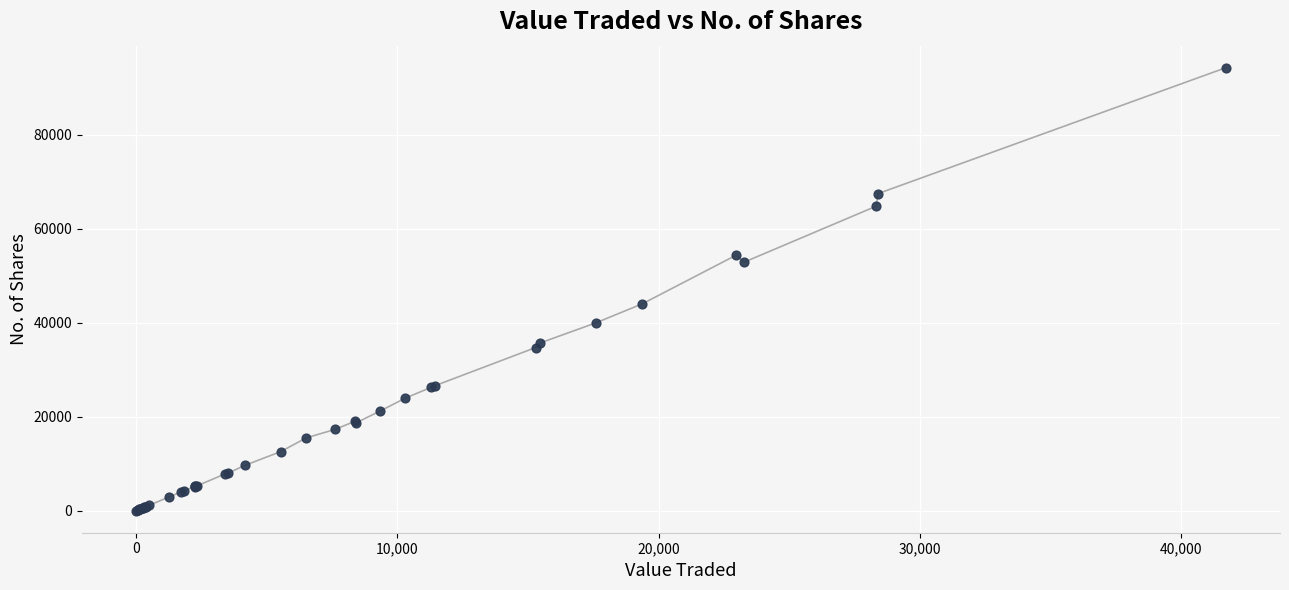

What Y value in the scatter plot is closest to 47150?

44050